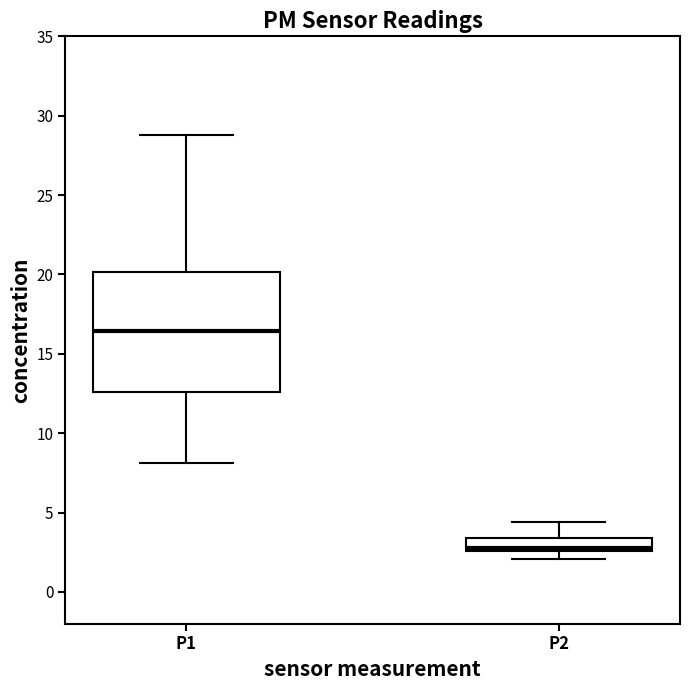

Which box's median line is the highest?

P1